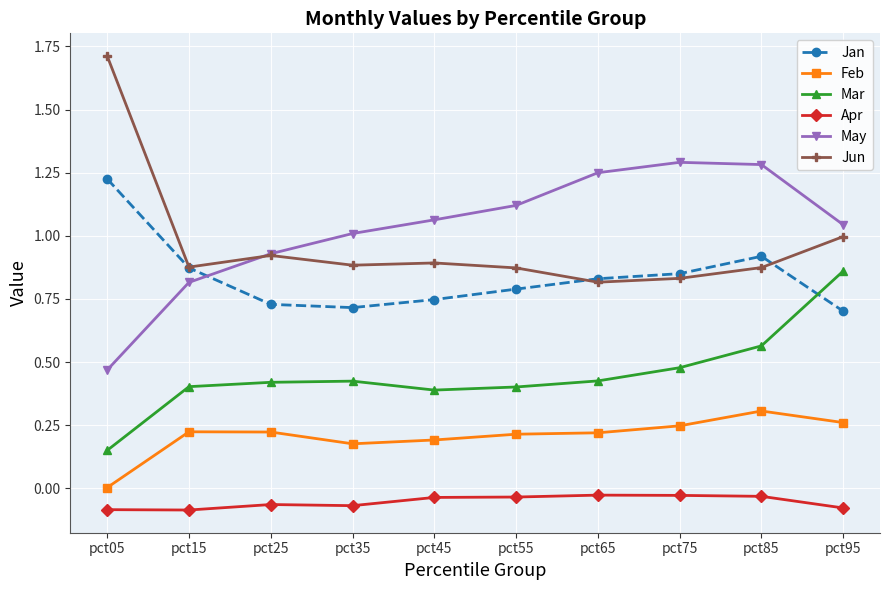

What are all the series names shown in the legend?

Jan, Feb, Mar, Apr, May, Jun